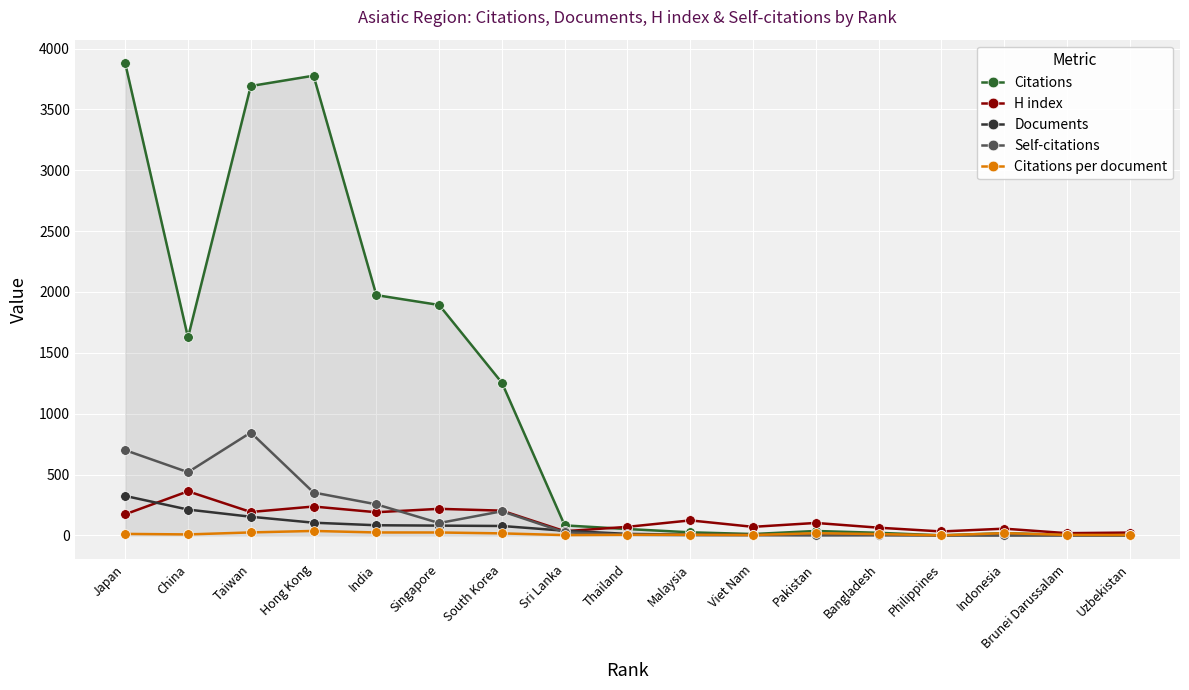

Which series changed the most between Hong Kong and Bangladesh?

Citations